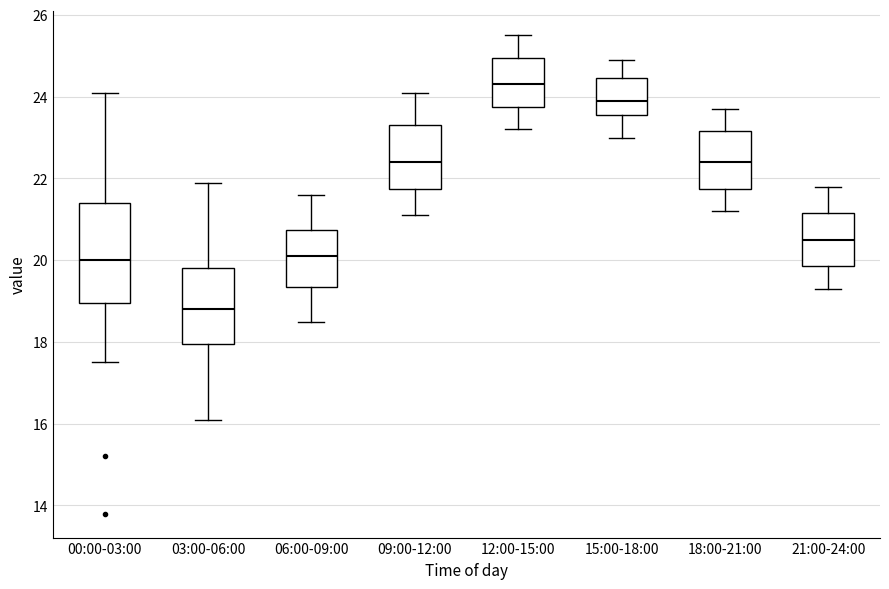

Reading left to right, read every box against the y-axis: the position of its median line, the range the box covers, and the ends of its whiskers. The values are not printed on the chart, so give them approximately, as read against the axis.

00:00-03:00: median 20.0, box 19.0 to 21.4, whiskers 17.6 to 24.2
03:00-06:00: median 18.8, box 18.0 to 19.8, whiskers 16.2 to 22.0
06:00-09:00: median 20.2, box 19.4 to 20.8, whiskers 18.6 to 21.6
09:00-12:00: median 22.4, box 21.8 to 23.4, whiskers 21.2 to 24.2
12:00-15:00: median 24.4, box 23.8 to 25.0, whiskers 23.2 to 25.6
15:00-18:00: median 24.0, box 23.6 to 24.4, whiskers 23.0 to 25.0
18:00-21:00: median 22.4, box 21.8 to 23.2, whiskers 21.2 to 23.8
21:00-24:00: median 20.6, box 19.8 to 21.2, whiskers 19.4 to 21.8